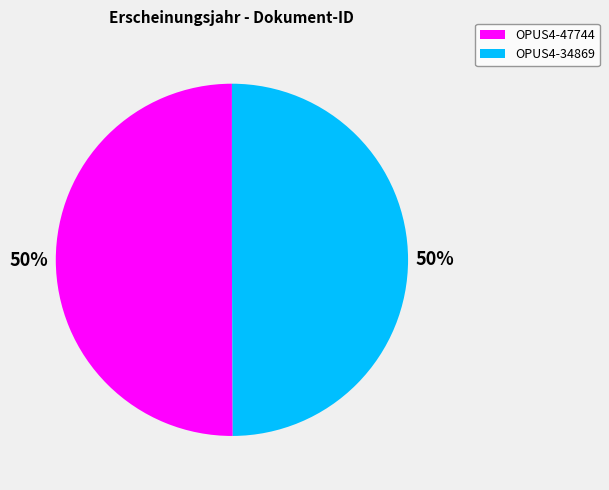

Count the number of slices in the pie.

2